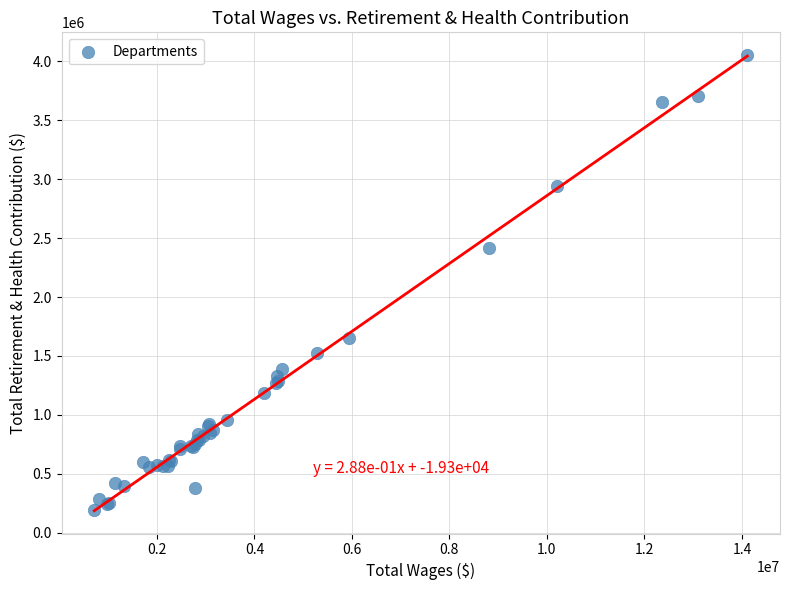

What Y value in the scatter plot is closest to 2123479?

2419426